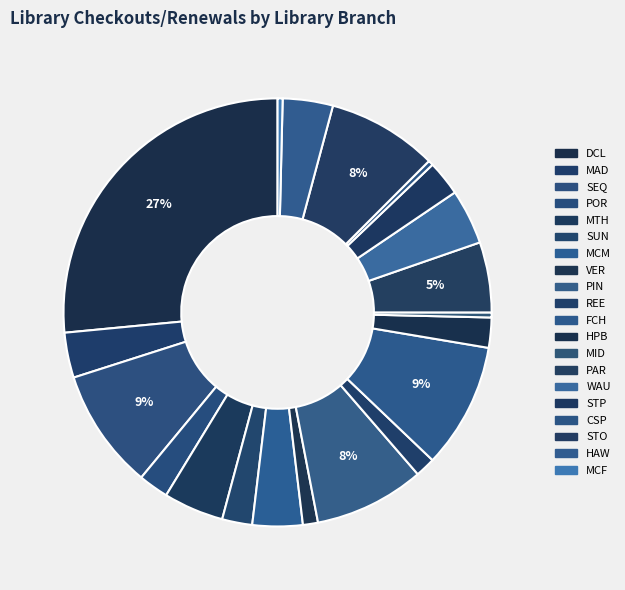

How many segments does this pie chart have?

20